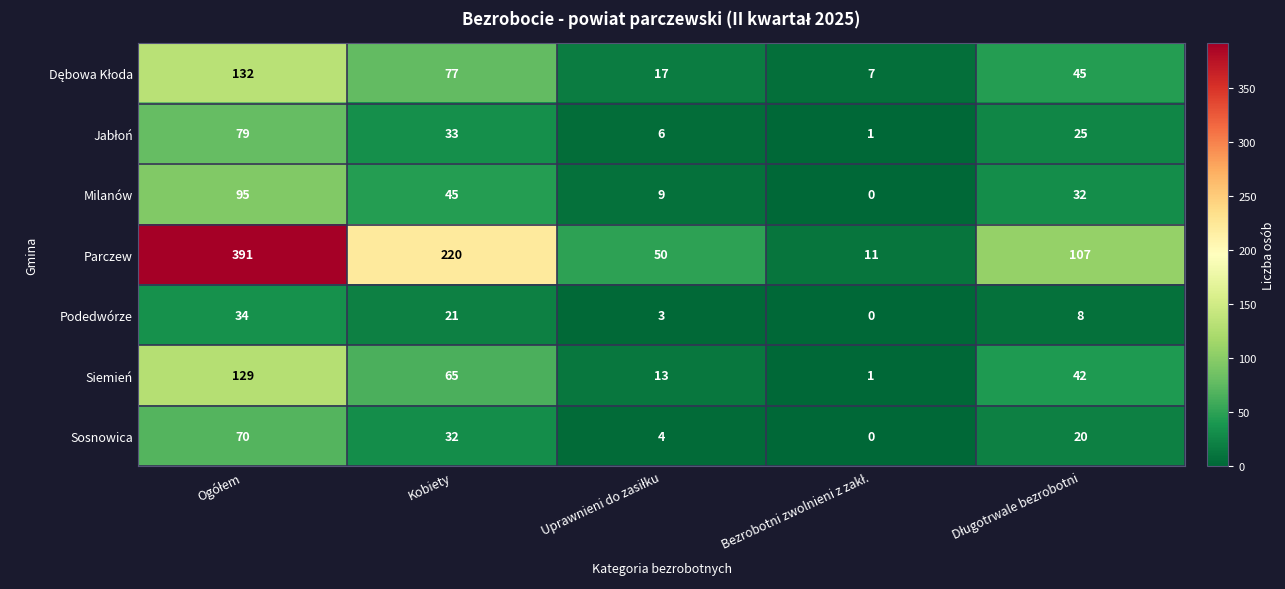

Which series has the largest total across all categories?

Parczew